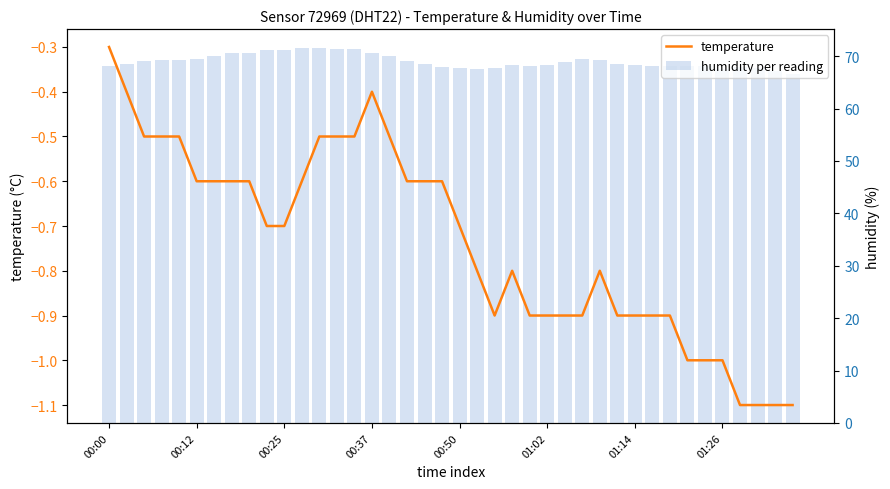

Is the value of humidity per reading at 01:26 greater than the value of temperature at 38?

Yes